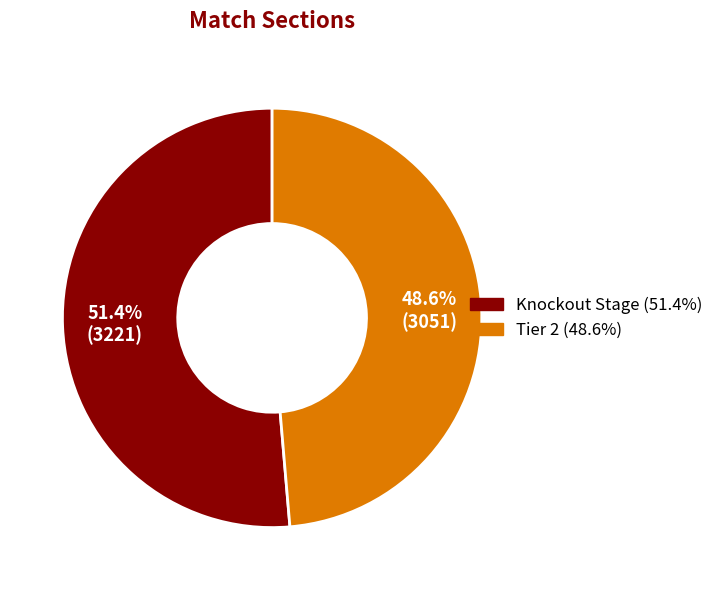

How many slices are in this pie chart?

2